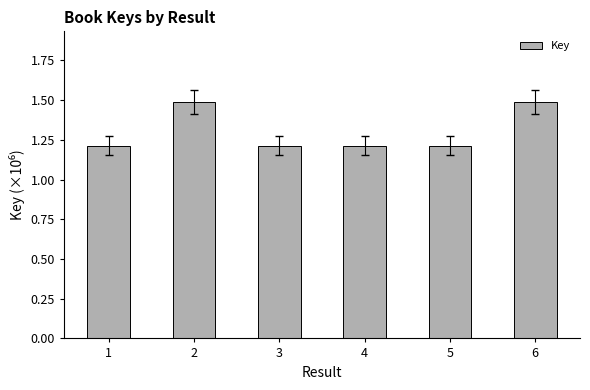

What is the change in value from 2 to 3?

-0.3